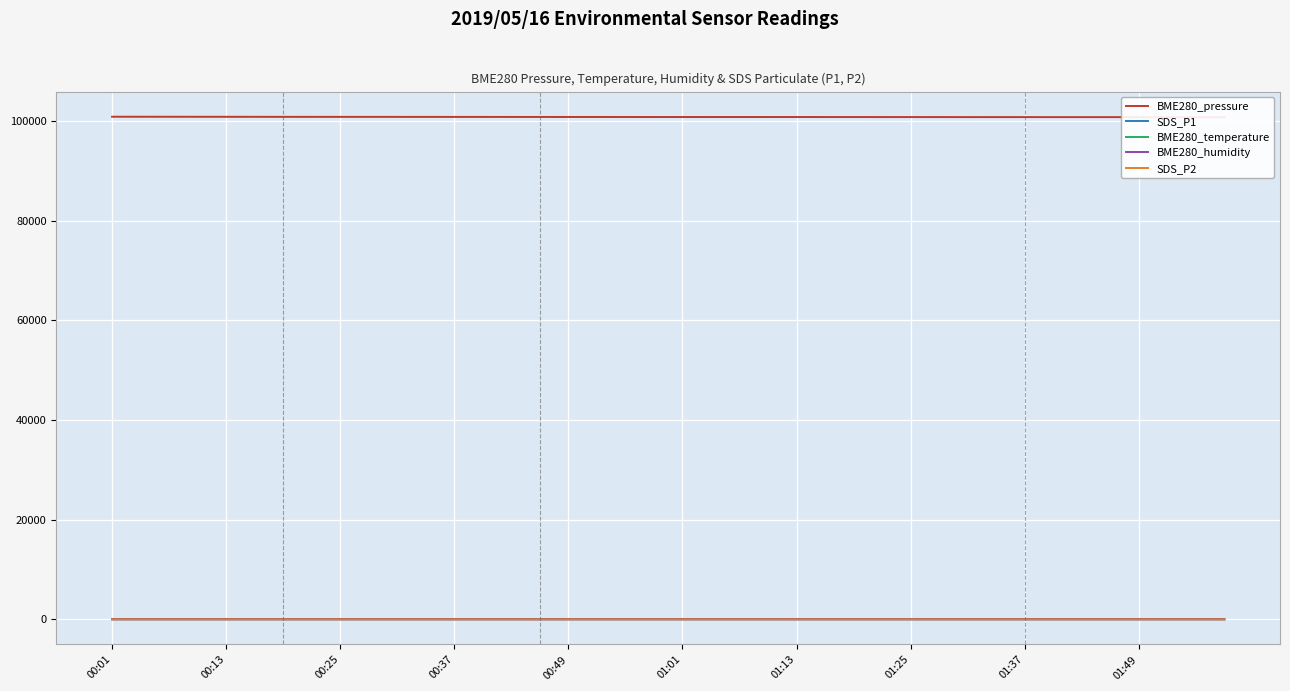

The value of BME280_temperature at 17 is 12.8. True or false?

False